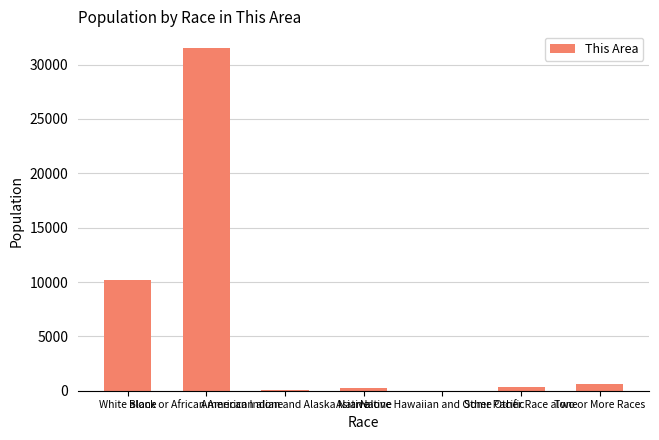

Which category has the highest value across all series?

Black or African American alone